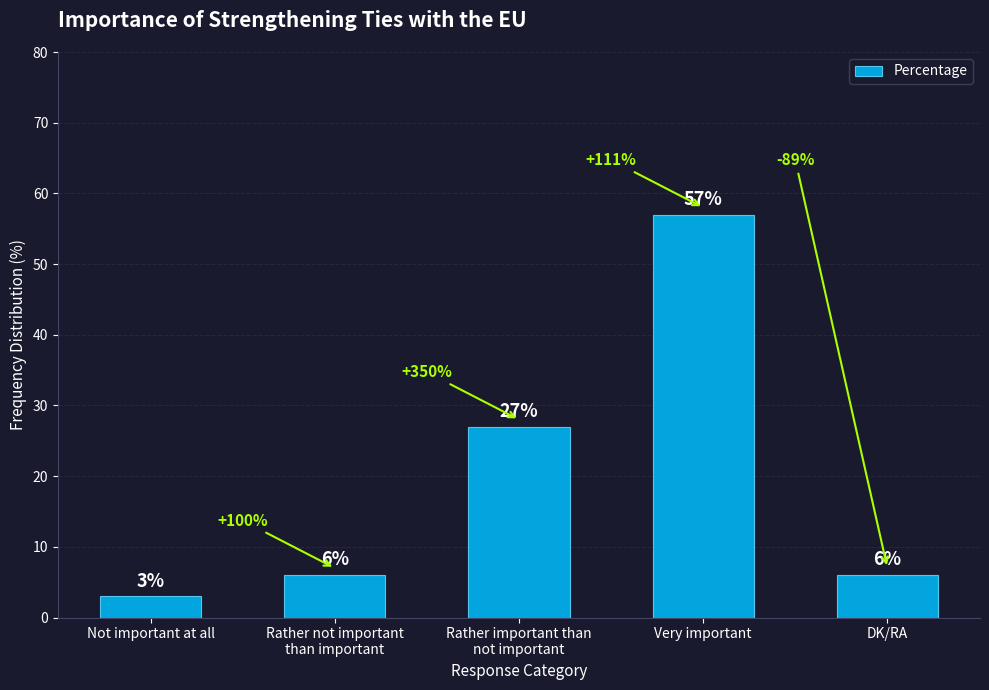

What is the smallest value displayed?

3